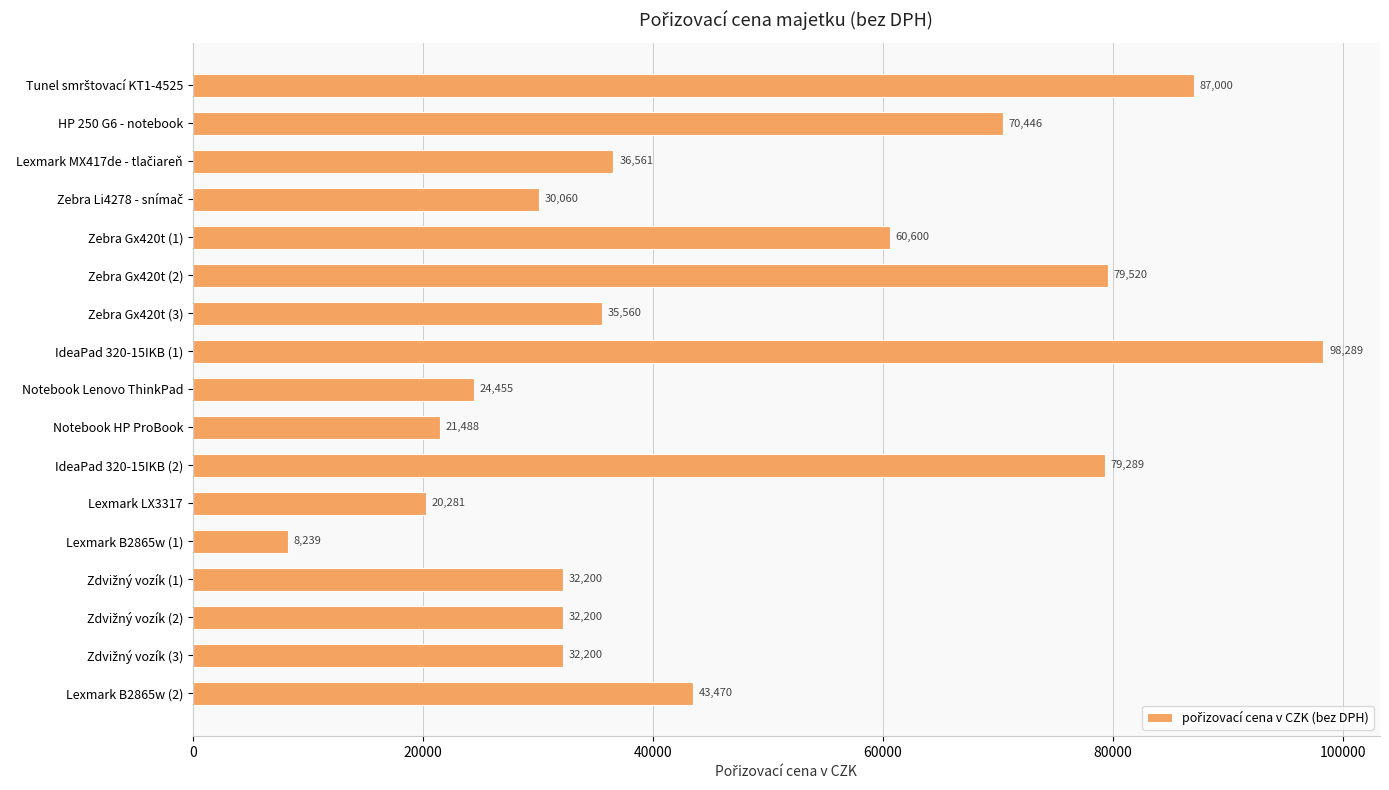

What is the value of the 1st bar from the top?

87000.0